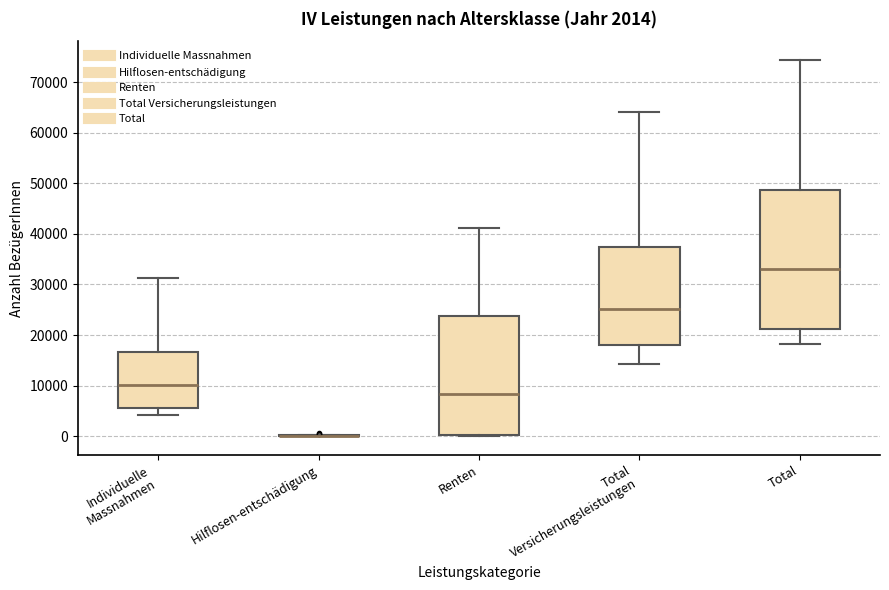

Comparing the boxes themselves (not the whiskers), which one is the tallest?

Total